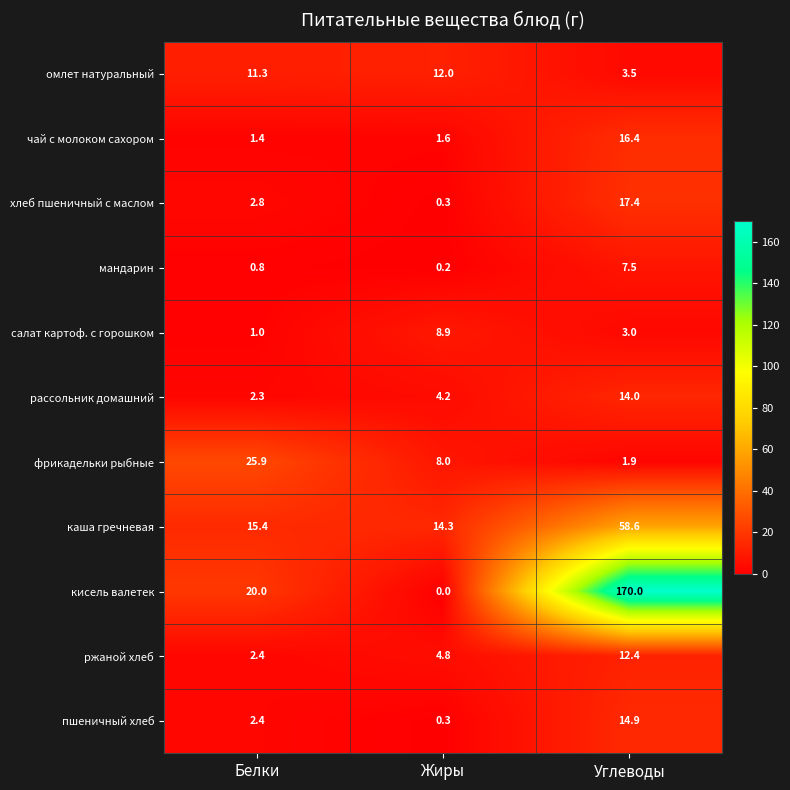

At which category is the sum across all series the highest?

Углеводы